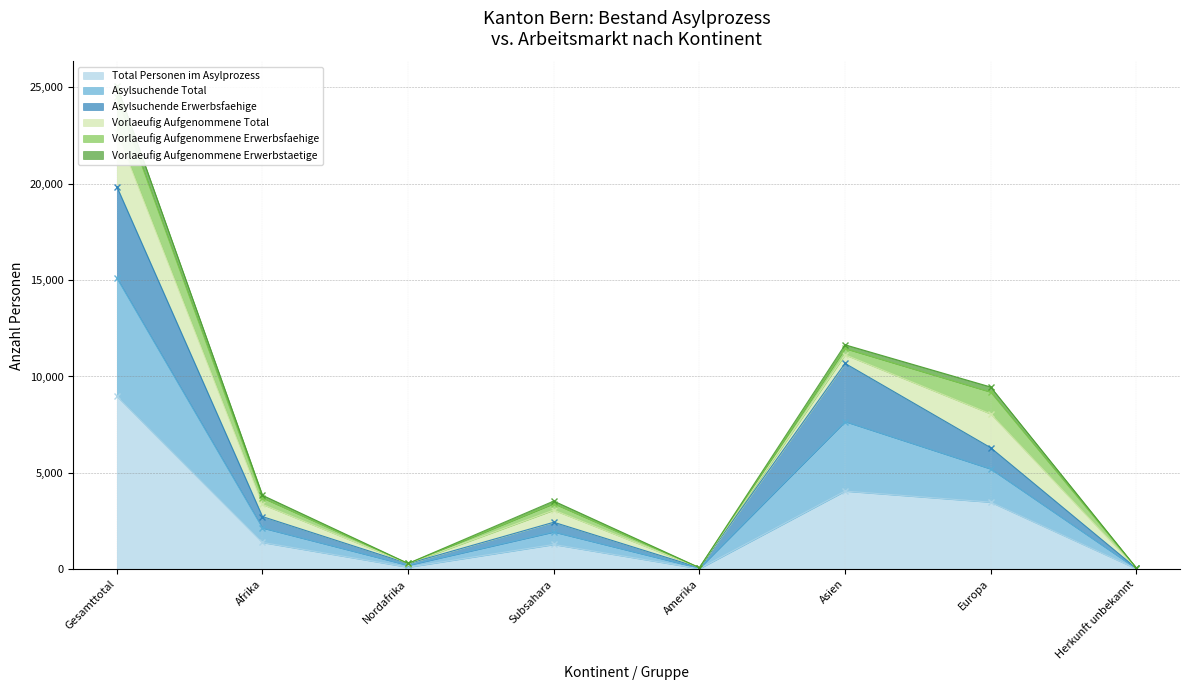

Read the Total Personen im Asylprozess value at Afrika.

1388